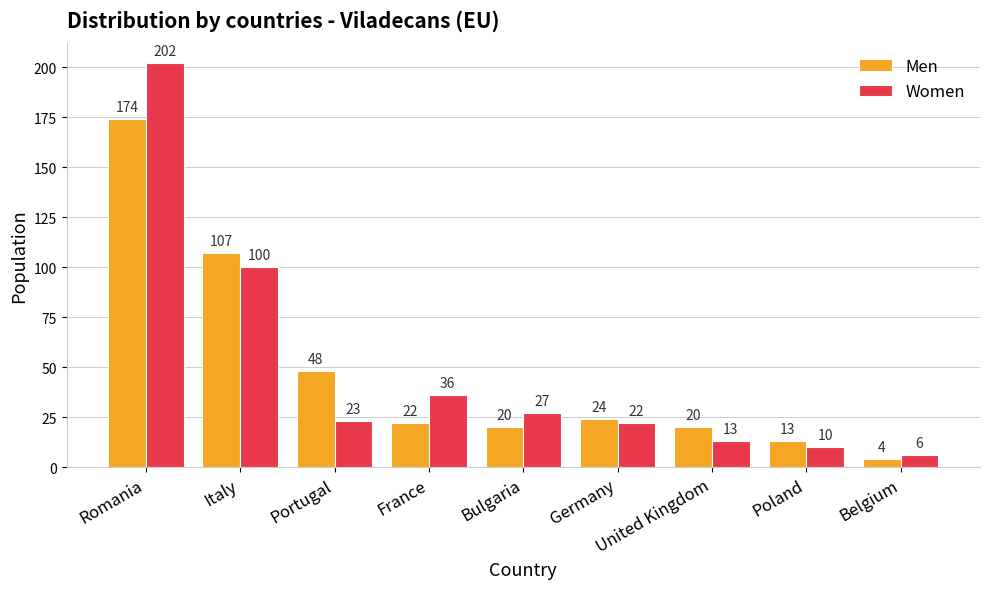

At Portugal, list the series in order from smallest to largest.

Women, Men